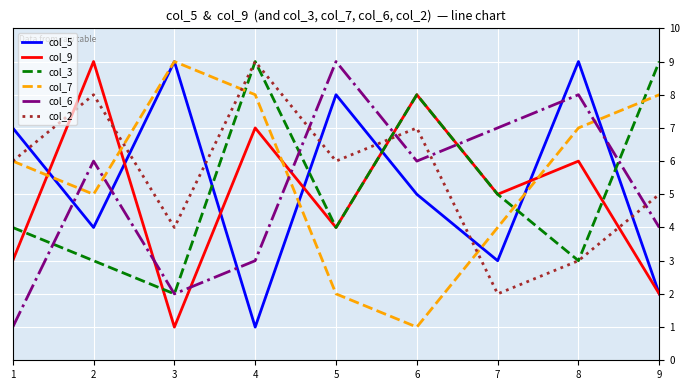

Is the value of col_6 at 4 greater than the value of col_2 at 1?

No